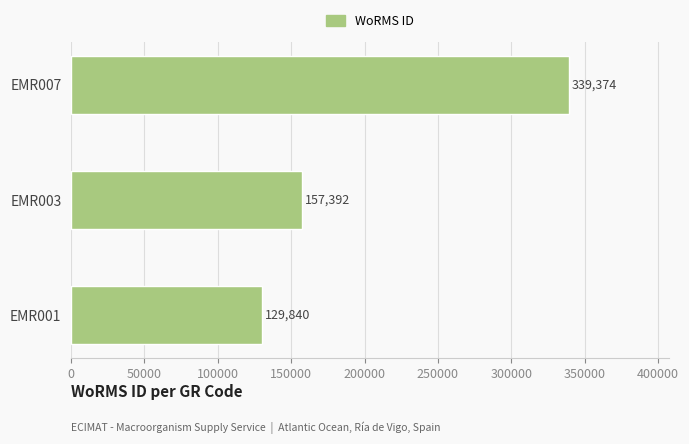

Reading bottom to top, transcribe all the data shown in this chart.

129840	157392	339374